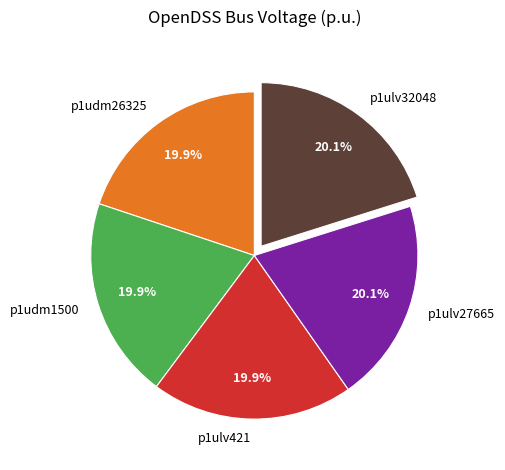

Approximately how many times larger is the value at p1ulv421 compared to p1ulv27665?

1.0